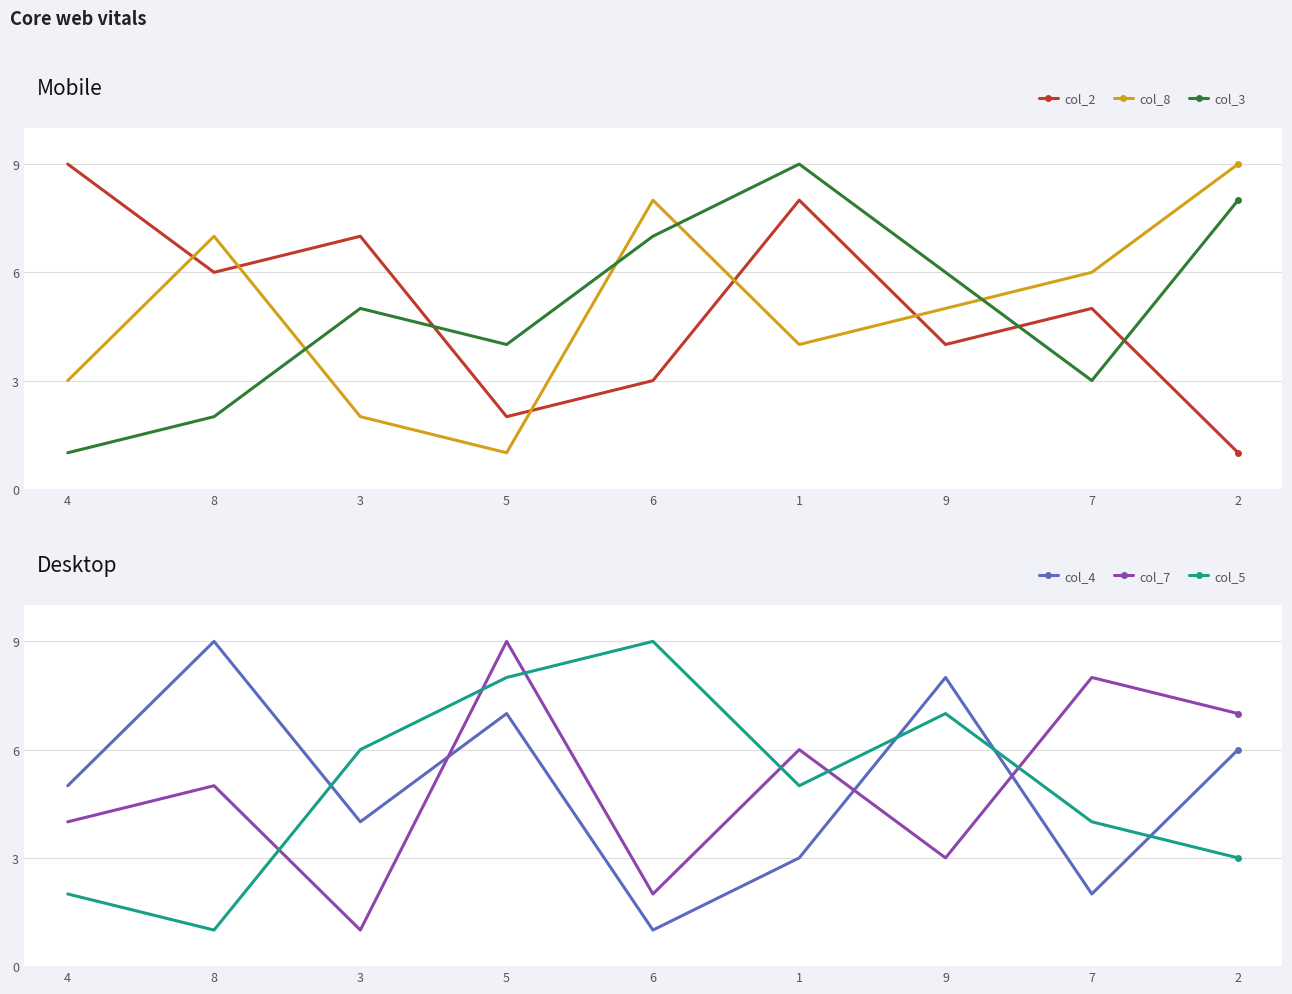

True or false: col_4 has a value of 5 at 4.

True